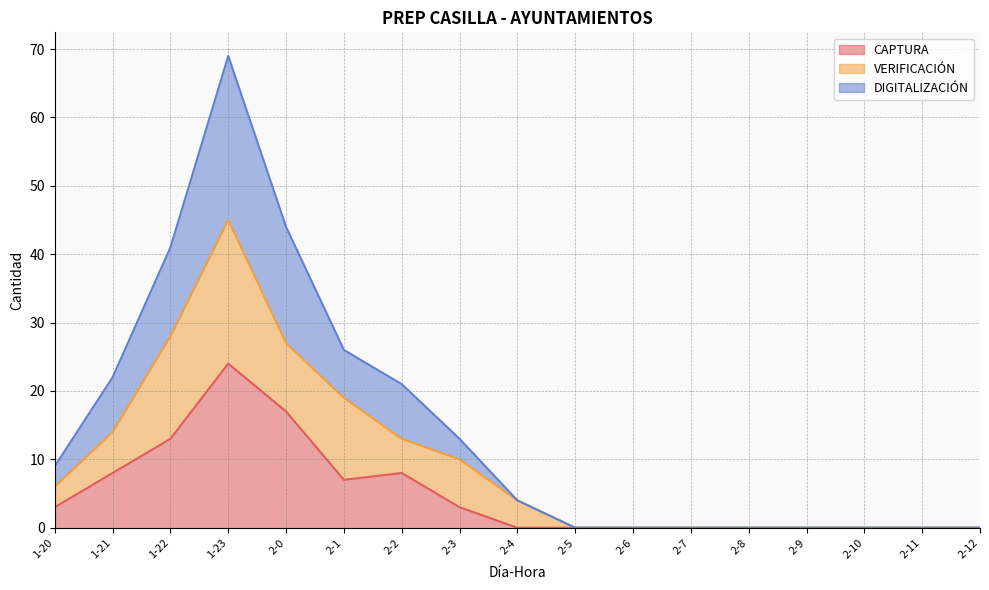

What is the approximate value of CAPTURA at 2-1, to the nearest 10?

10